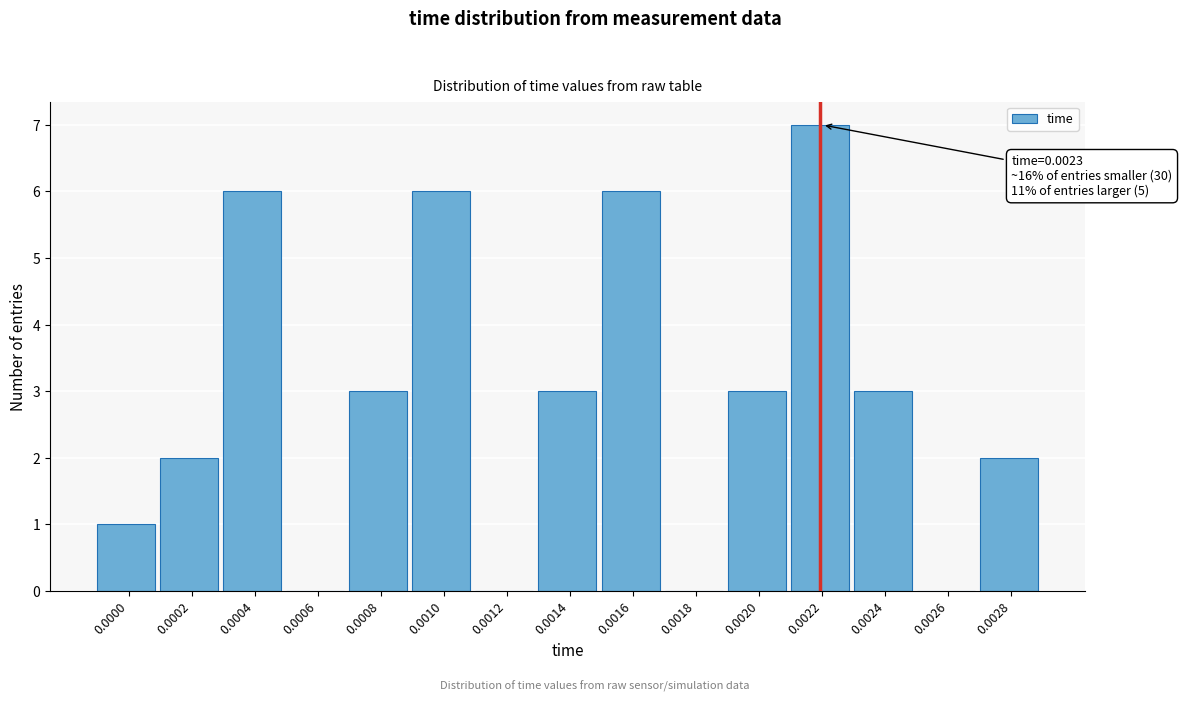

Reading left to right, list all the values displayed in this chart.

0.0000=1	0.0002=2	0.0004=6	0.0006=0	0.0008=3	0.0010=6	0.0012=0	0.0014=3	0.0016=6	0.0018=0	0.0020=3	0.0022=7	0.0024=3	0.0026=0	0.0028=2